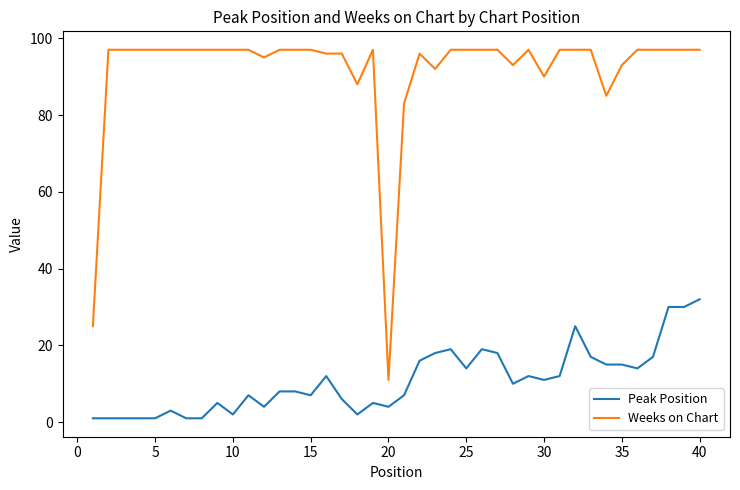

What are all the series names shown in the legend?

Peak Position, Weeks on Chart